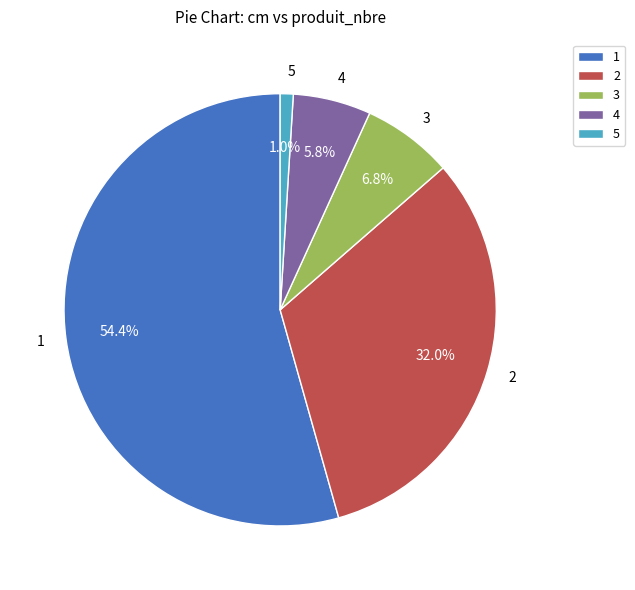

The 5 slice represents 1% of the pie. True or false?

True